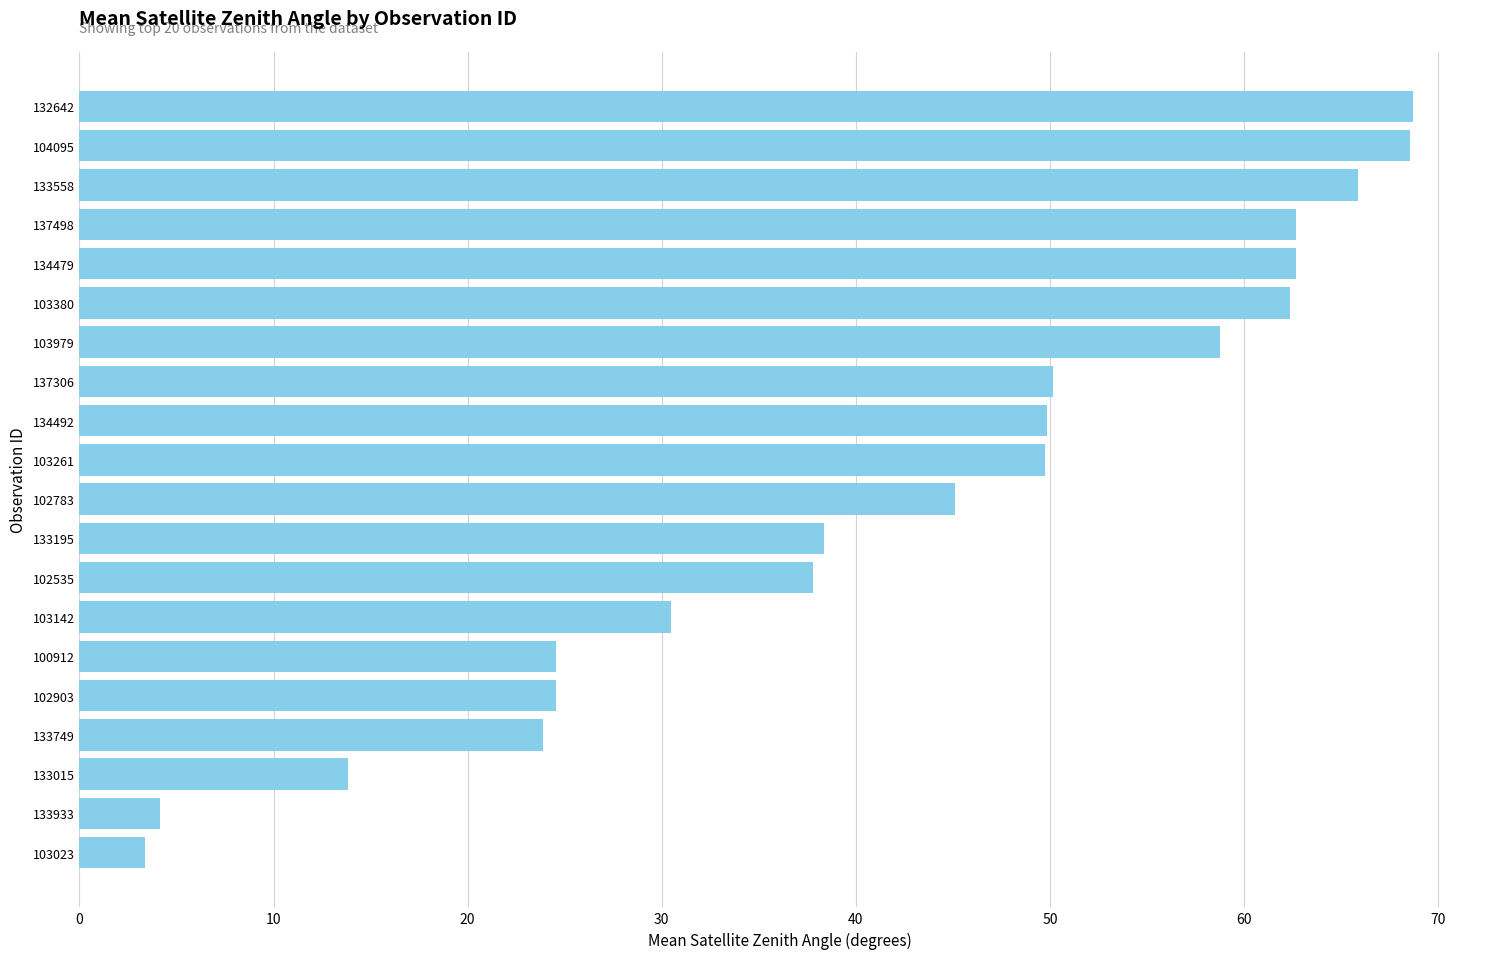

Does the chart contain stacked bars?

No